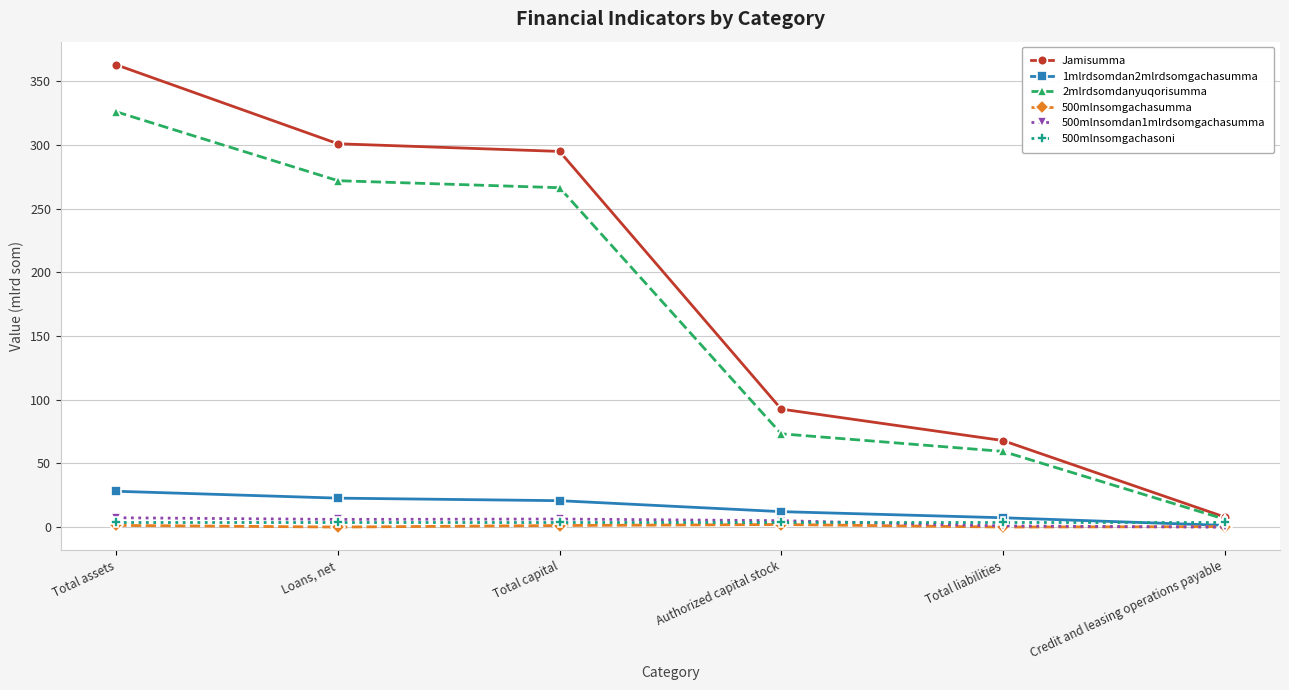

Which series has the widest spread of values?

Jamisumma